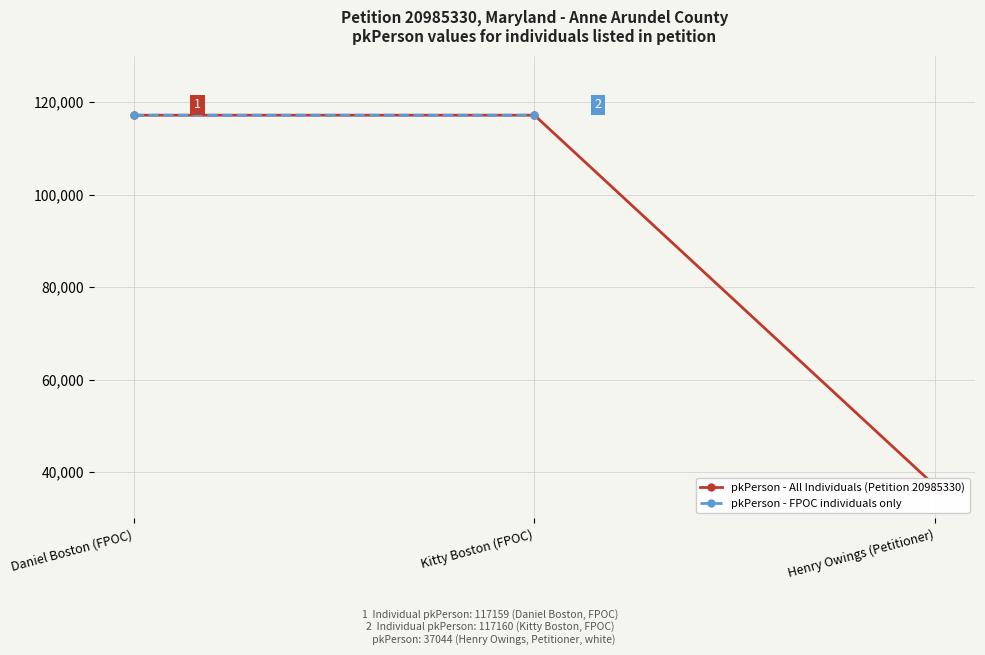

What is the lowest value of the pkPerson - All Individuals (Petition 20985330) series?

37044.0